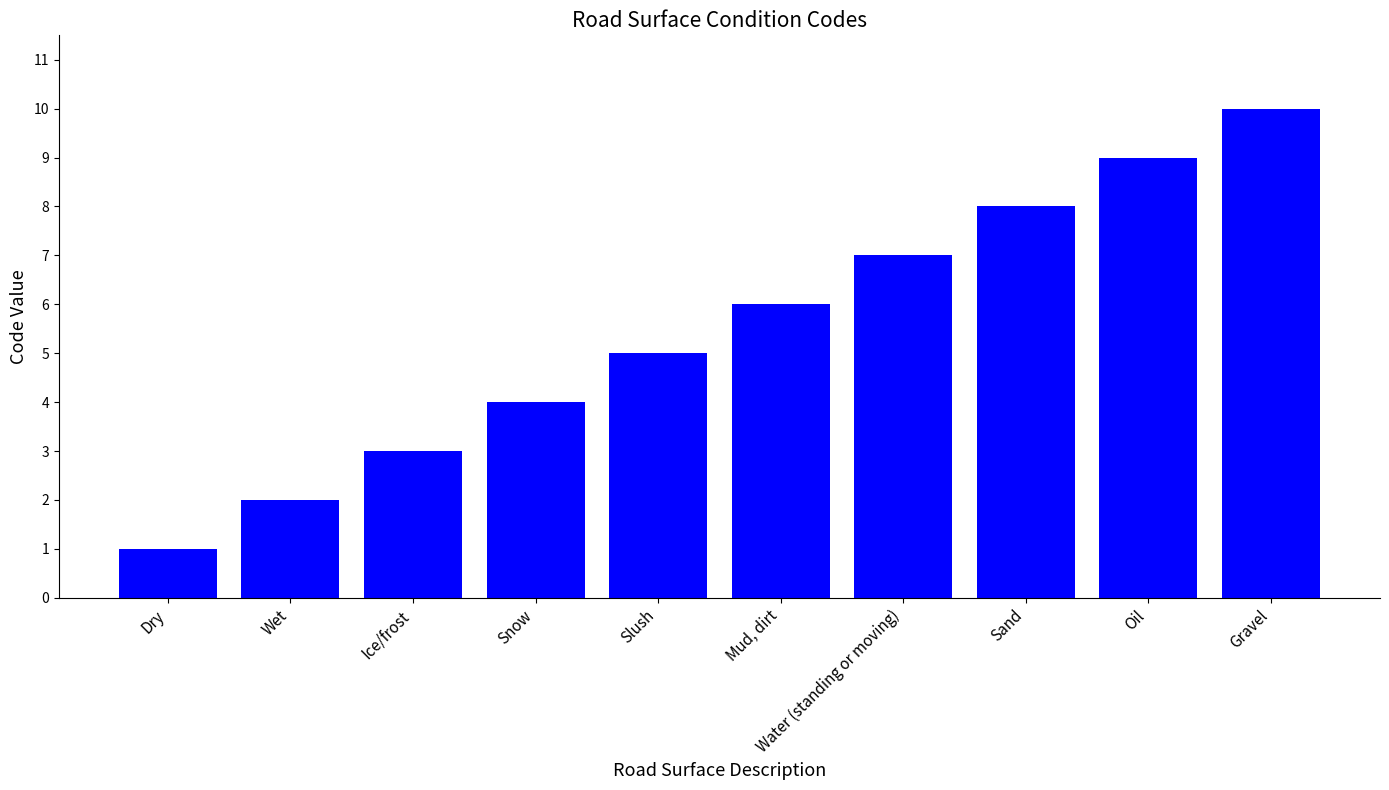

Which has a higher value, Ice/frost or Mud, dirt?

Mud, dirt